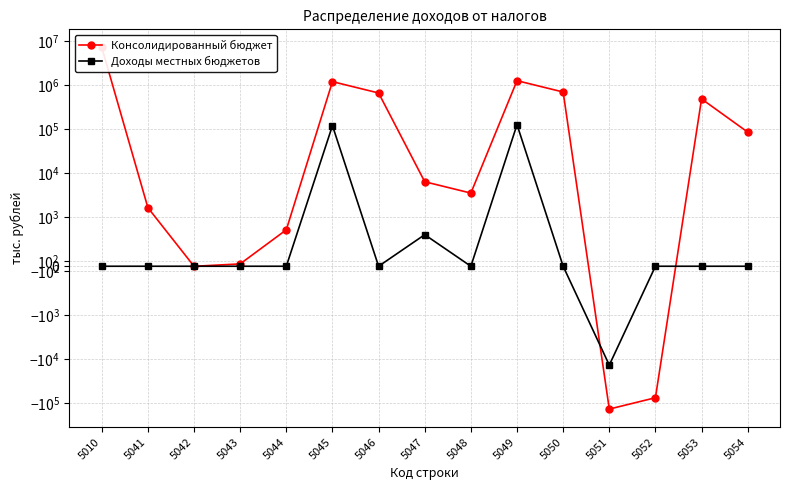

What is the value of the Консолидированный бюджет point at the 13th from the left?

-75585